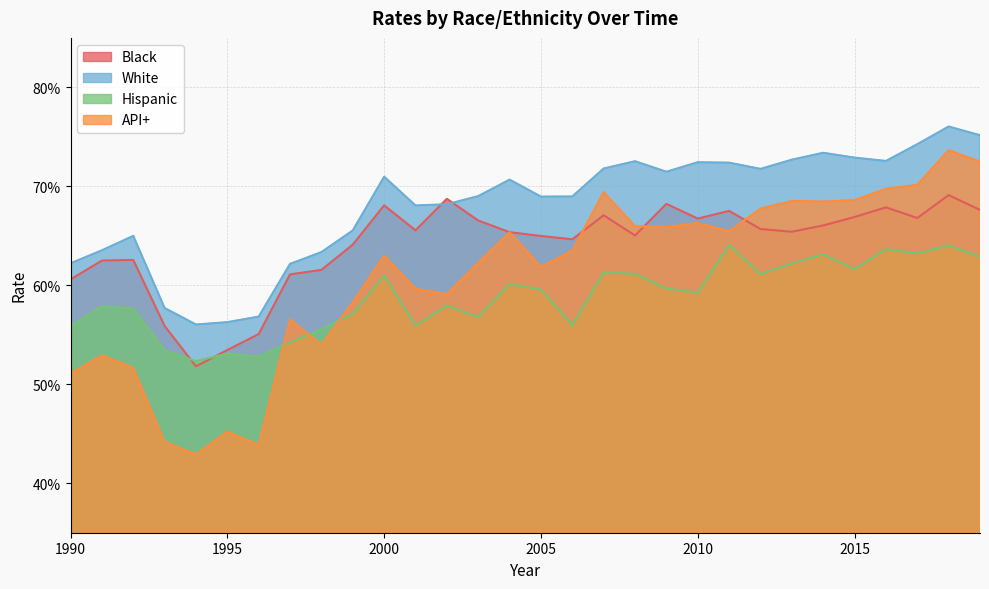

Count the number of categories in the chart.

30